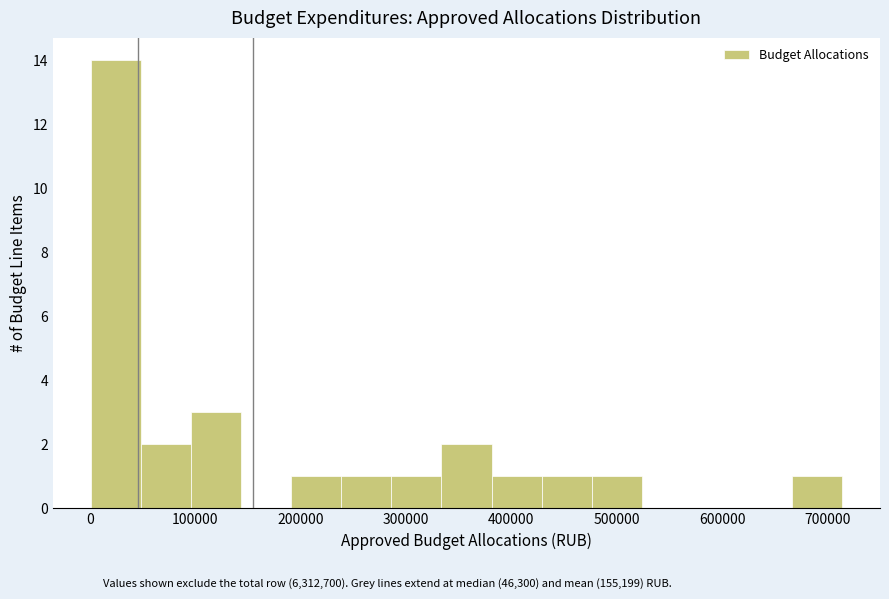

Reading left to right, transcribe this chart: for each bar, give the range it covers on the x-axis and its height. Neither the bar edges nor the heights are printed on the chart, so give them approximately, as read against the axes.

0 to 50000: 14
50000 to 100000: 2
100000 to 140000: 3
140000 to 190000: 0
190000 to 240000: 1
240000 to 290000: 1
290000 to 330000: 1
330000 to 380000: 2
380000 to 430000: 1
430000 to 480000: 1
480000 to 520000: 1
520000 to 570000: 0
570000 to 620000: 0
620000 to 670000: 0
670000 to 710000: 1